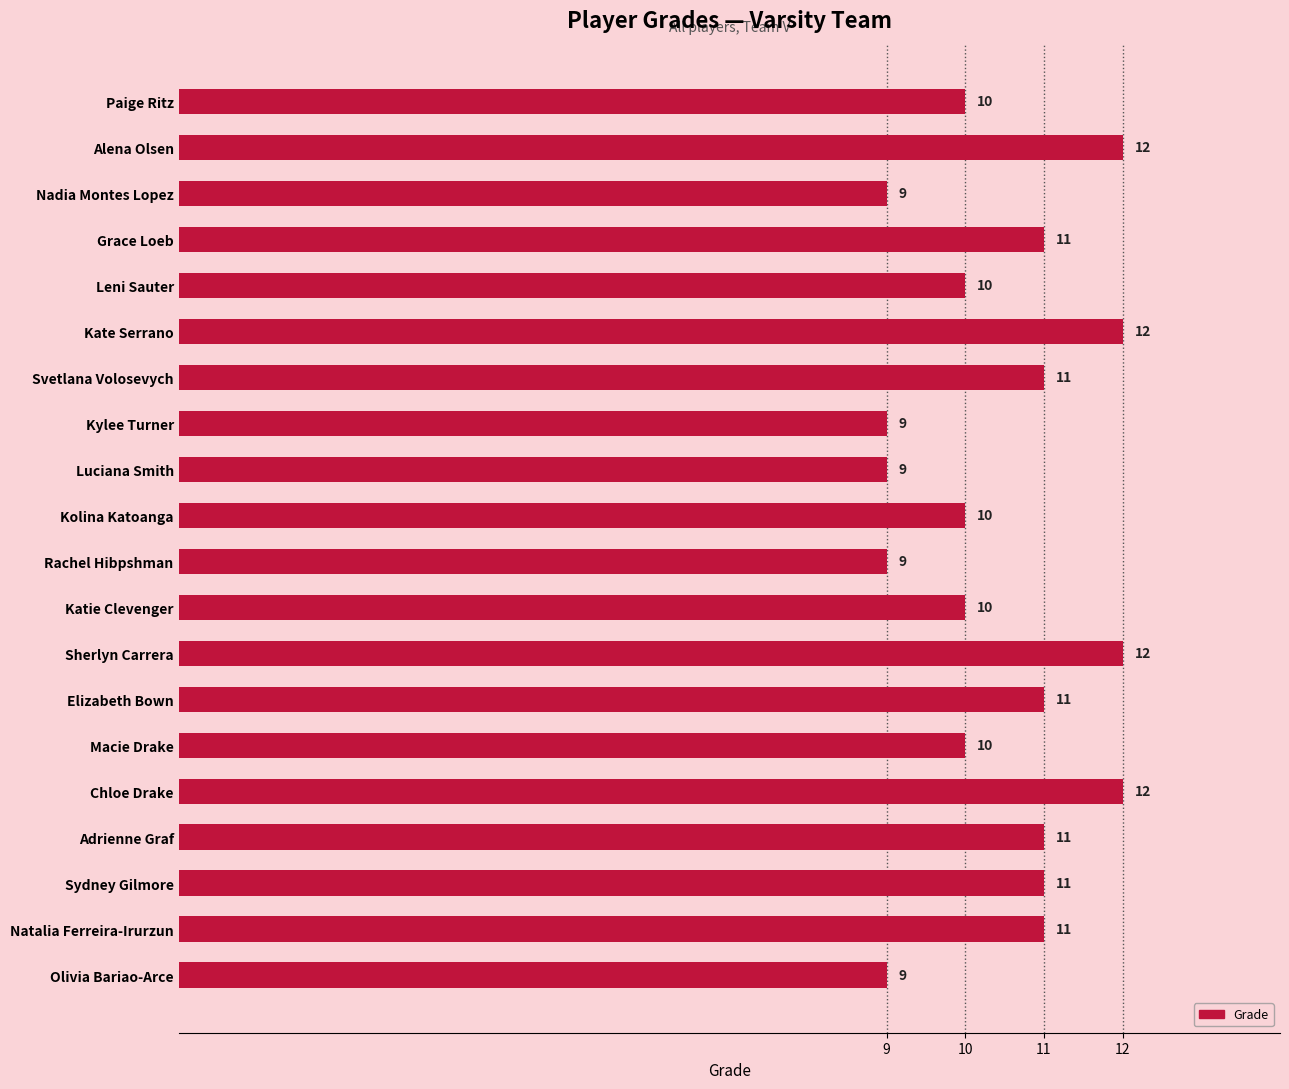

The chart shows a value of 20 at Kate Serrano. True or false?

False